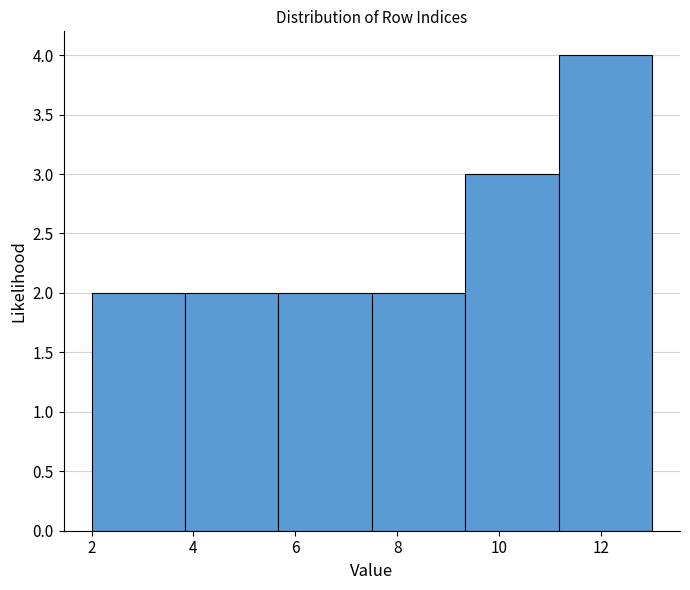

Which range on the x-axis has the tallest bar?

11.2 to 13.0